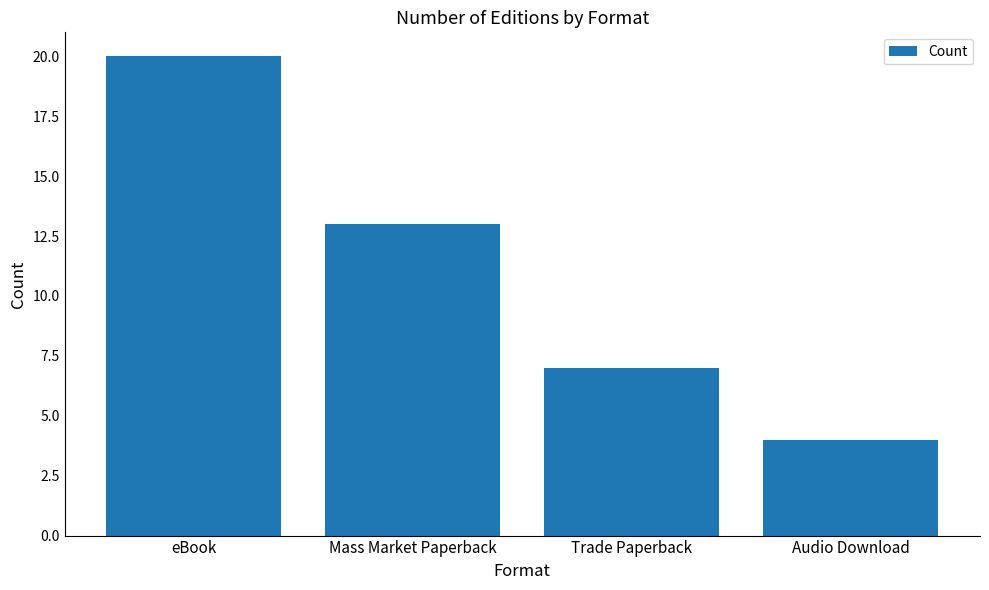

What is the average value?

11